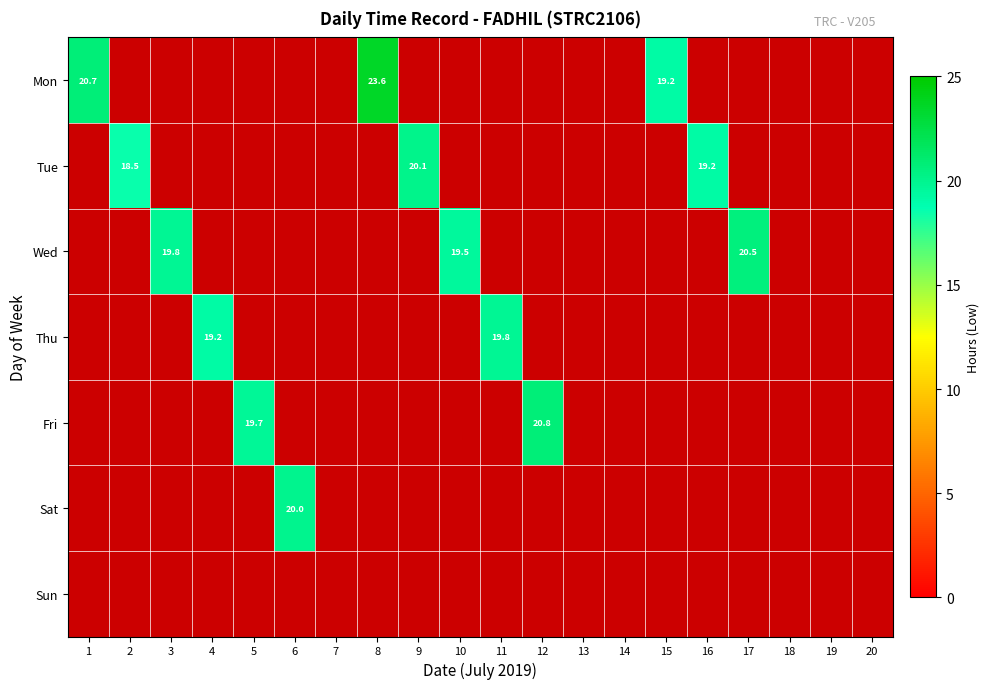

Is the value of Wed at 6 greater than the value of Sat at 3?

No